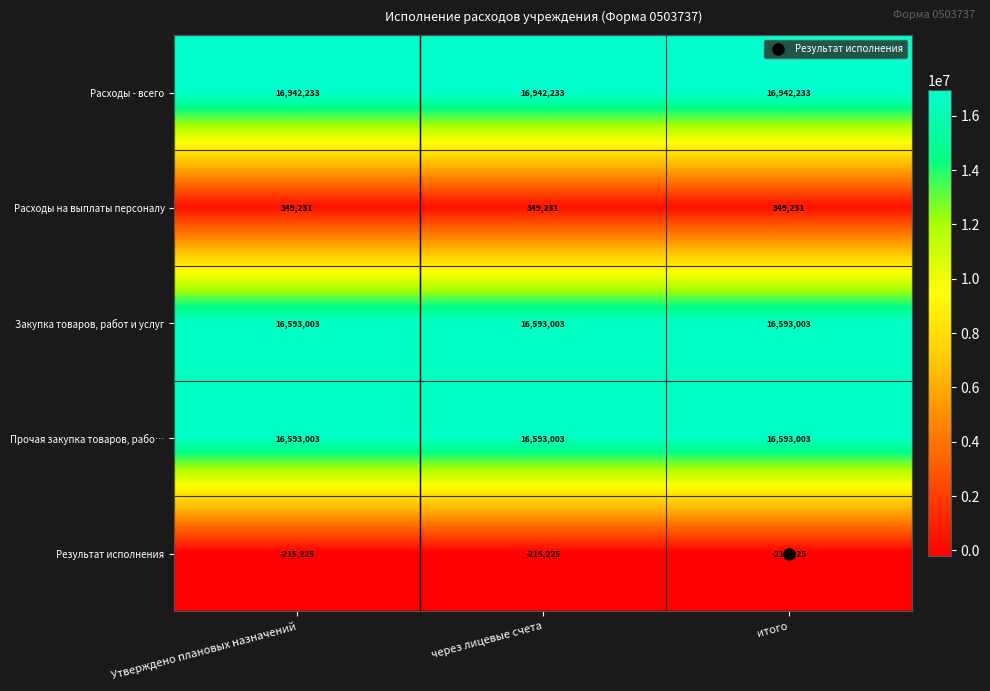

What is the total value across all series at Утверждено плановых назначений?

50262245